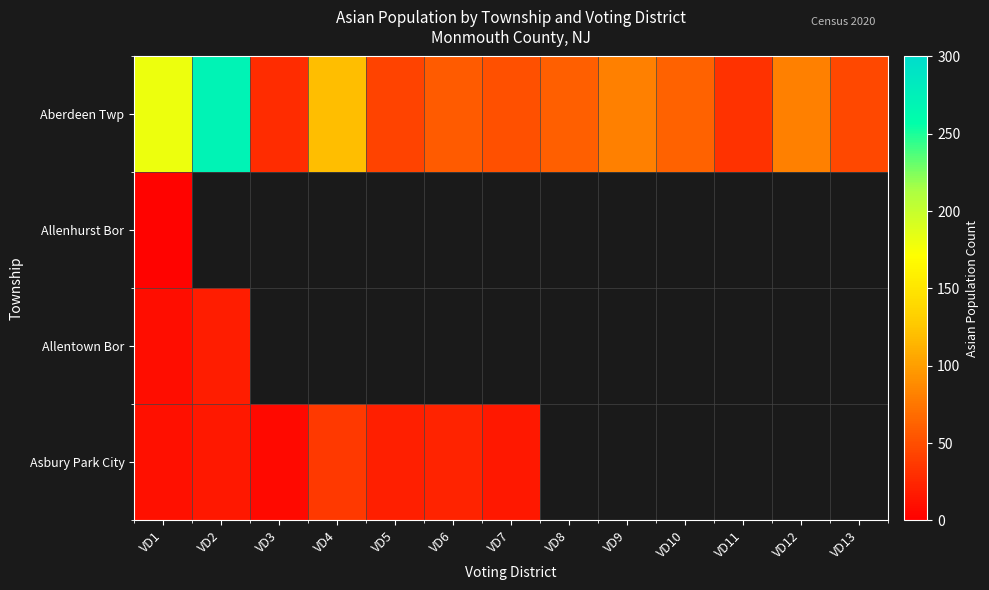

What is the greatest value displayed?

271.0